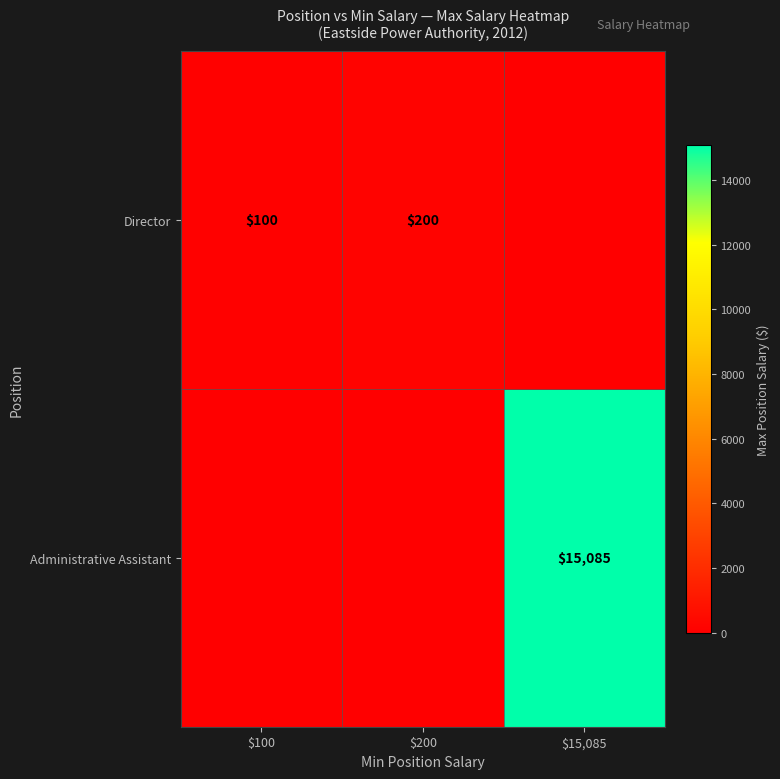

The value of Director at $100 is 100. True or false?

True